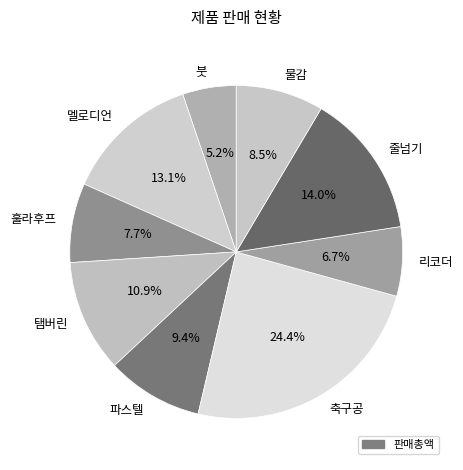

Is there a majority slice in this chart?

No